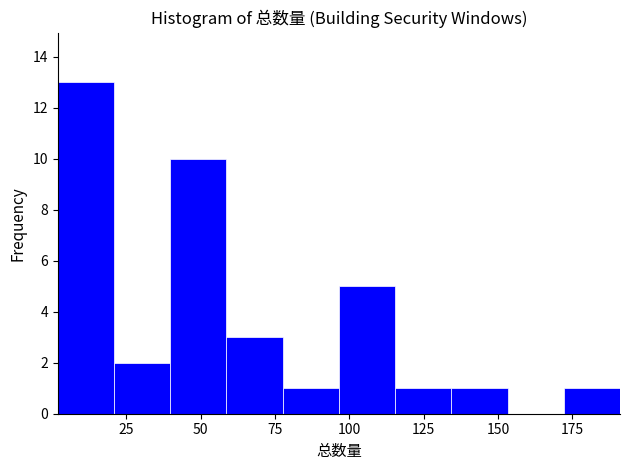

Around what value on the x-axis is the tallest bar? Give the approximate position of its centre, as read against the axis.

10